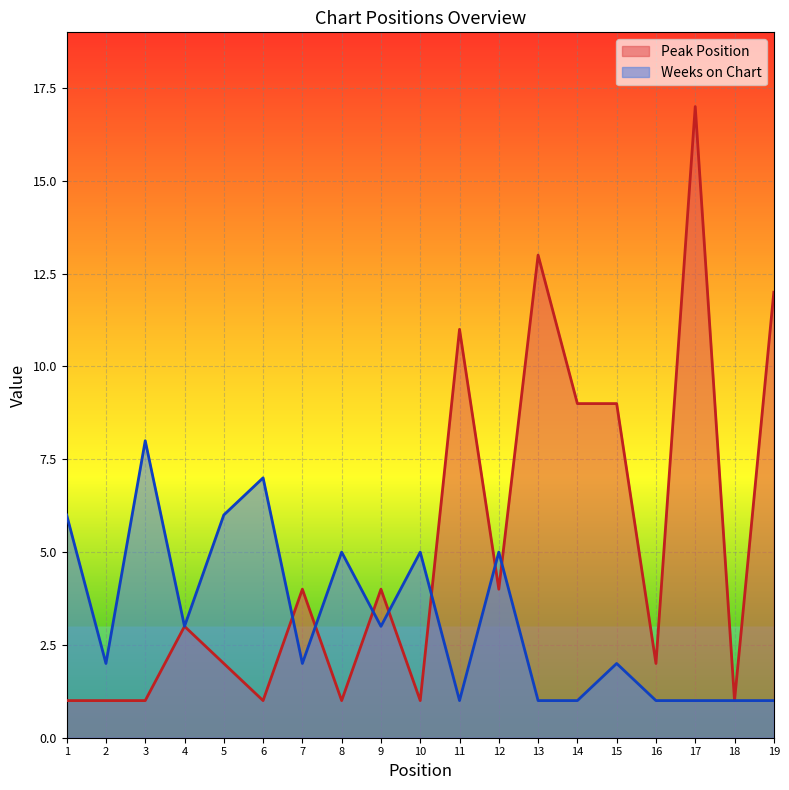

How many intersections are there between Peak Position and Weeks on Chart?

7